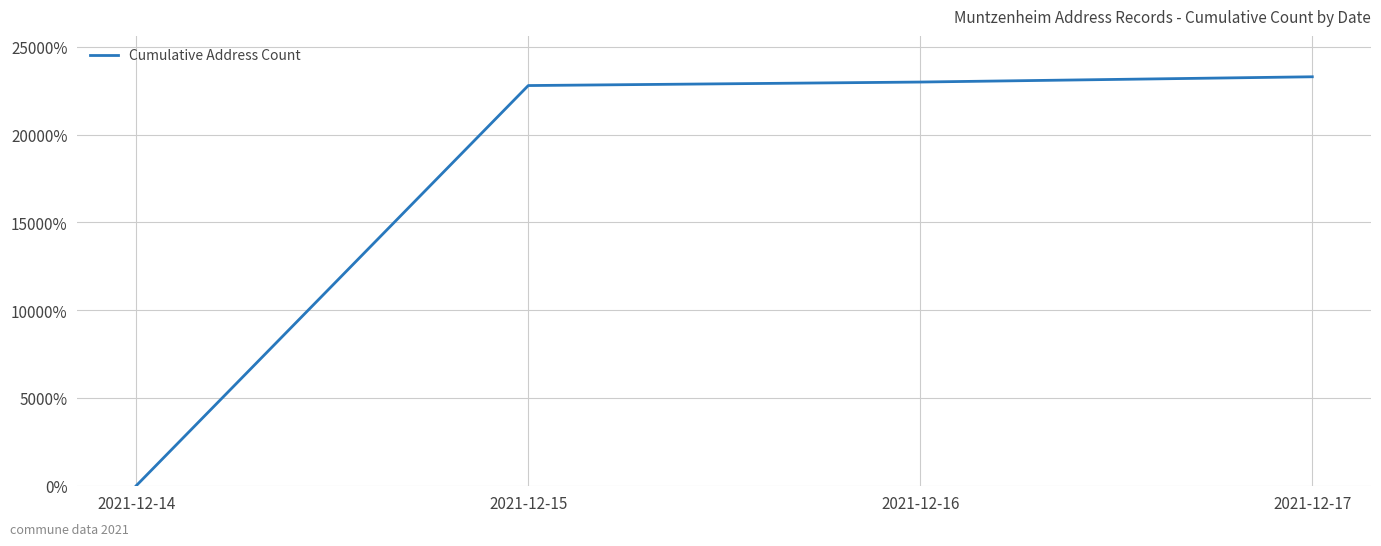

Is it true that the value at 2021-12-16 is 15011?

False